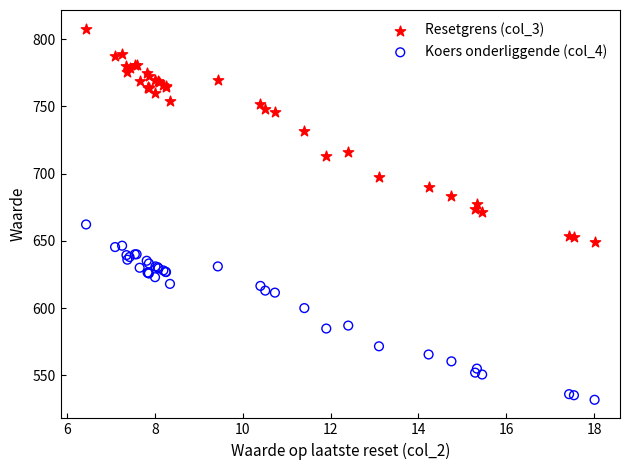

What are all the series names shown in the legend?

Resetgrens (col_3), Koers onderliggende (col_4)